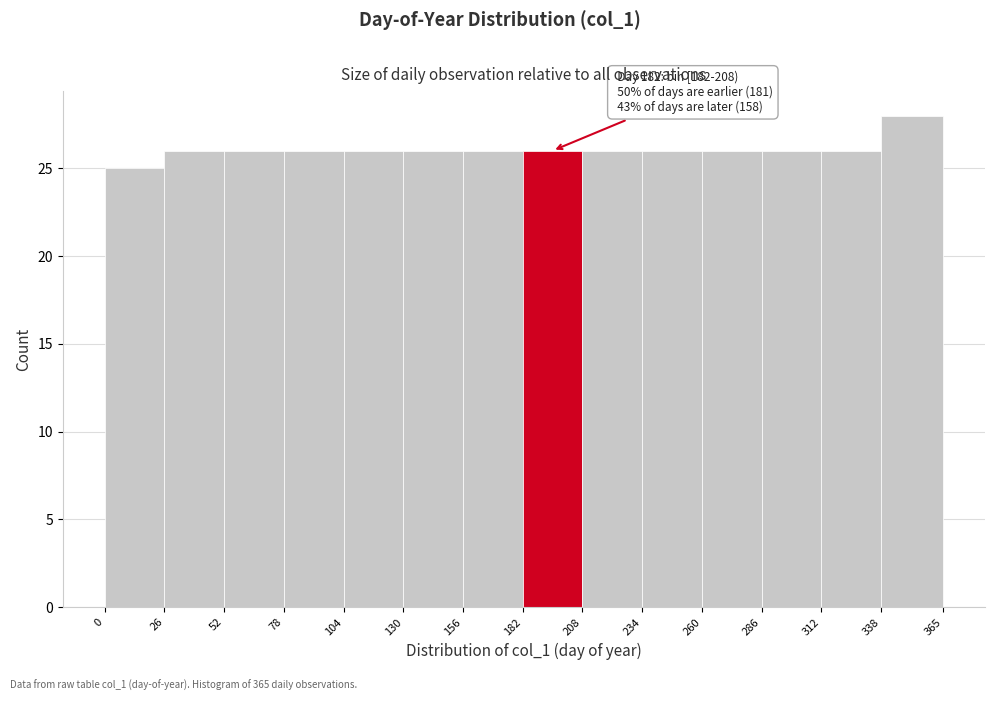

Which range on the x-axis has the tallest bar?

338 to 365